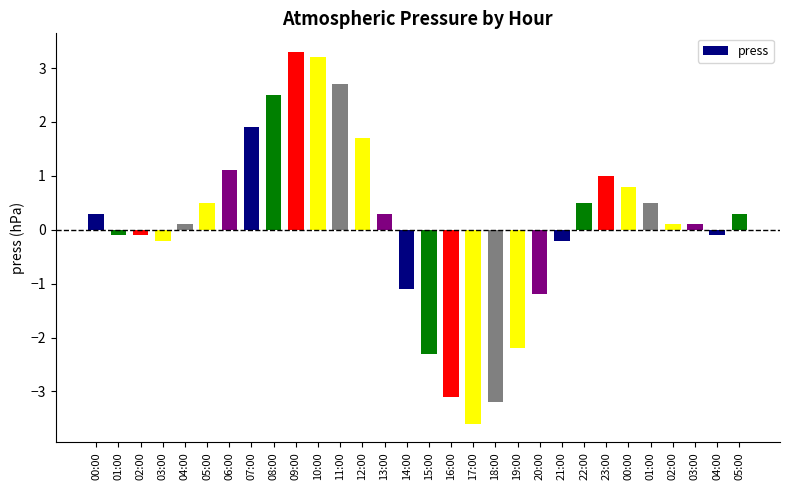

What is the change in value from 07:00 to 12:00?

-0.2